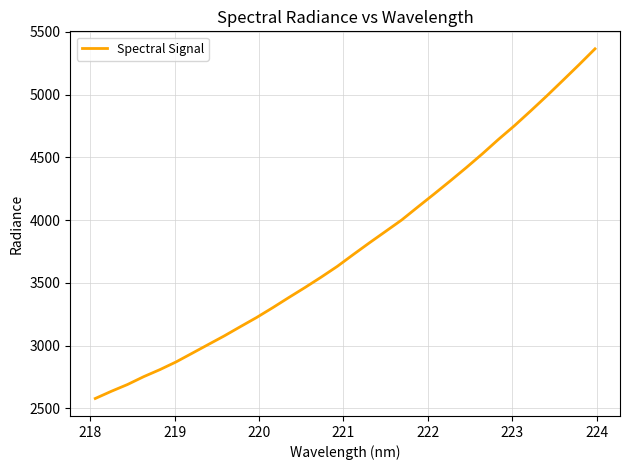

Reading left to right, transcribe all the data shown in this chart.

2579.0	2636.6	2690.5	2752.8	2808.6	2869.8	2939.1	3008.7	3078.0	3151.7	3224.3	3302.5	3383.6	3463.1	3545.5	3631.3	3726.3	3819.4	3910.2	4001.4	4104.8	4207.0	4311.1	4417.5	4527.6	4642.7	4752.6	4869.5	4989.1	5112.5	5237.2	5364.8